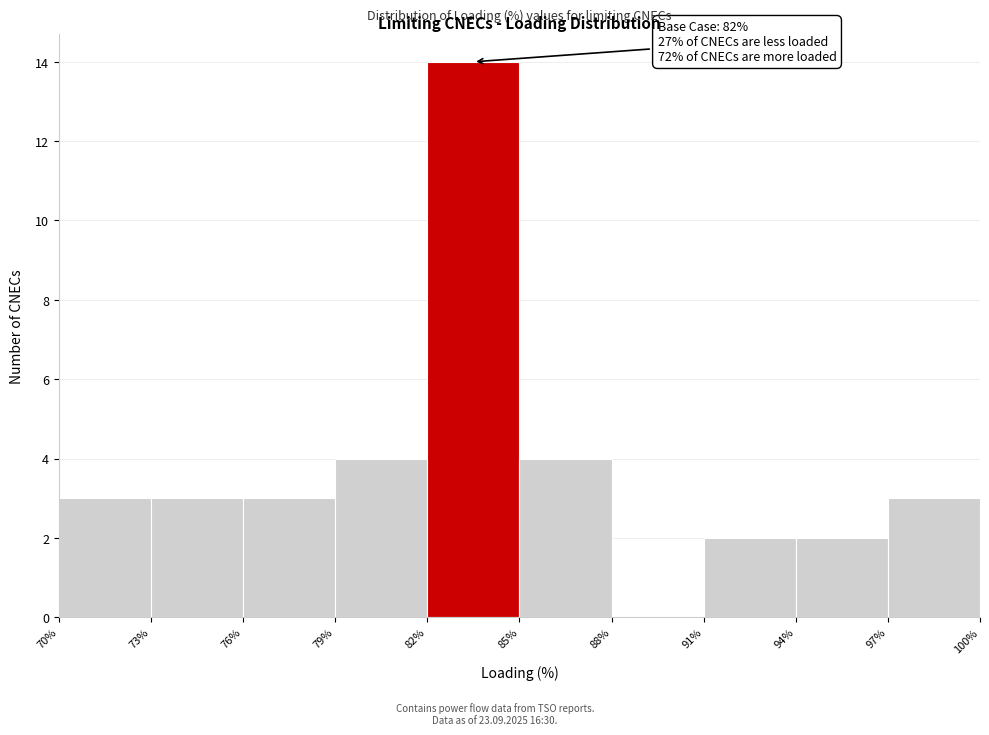

Which range on the x-axis has the tallest bar?

82% to 85%